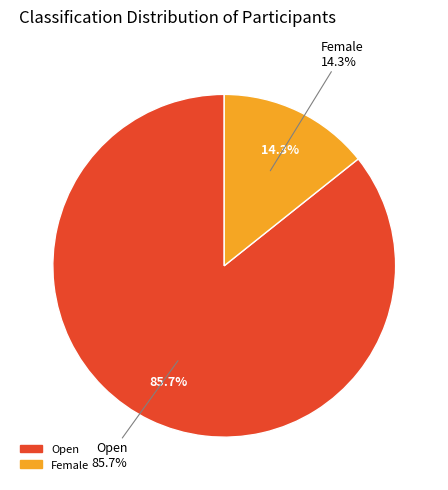

To the nearest percent, what percentage of the pie is Open?

86%